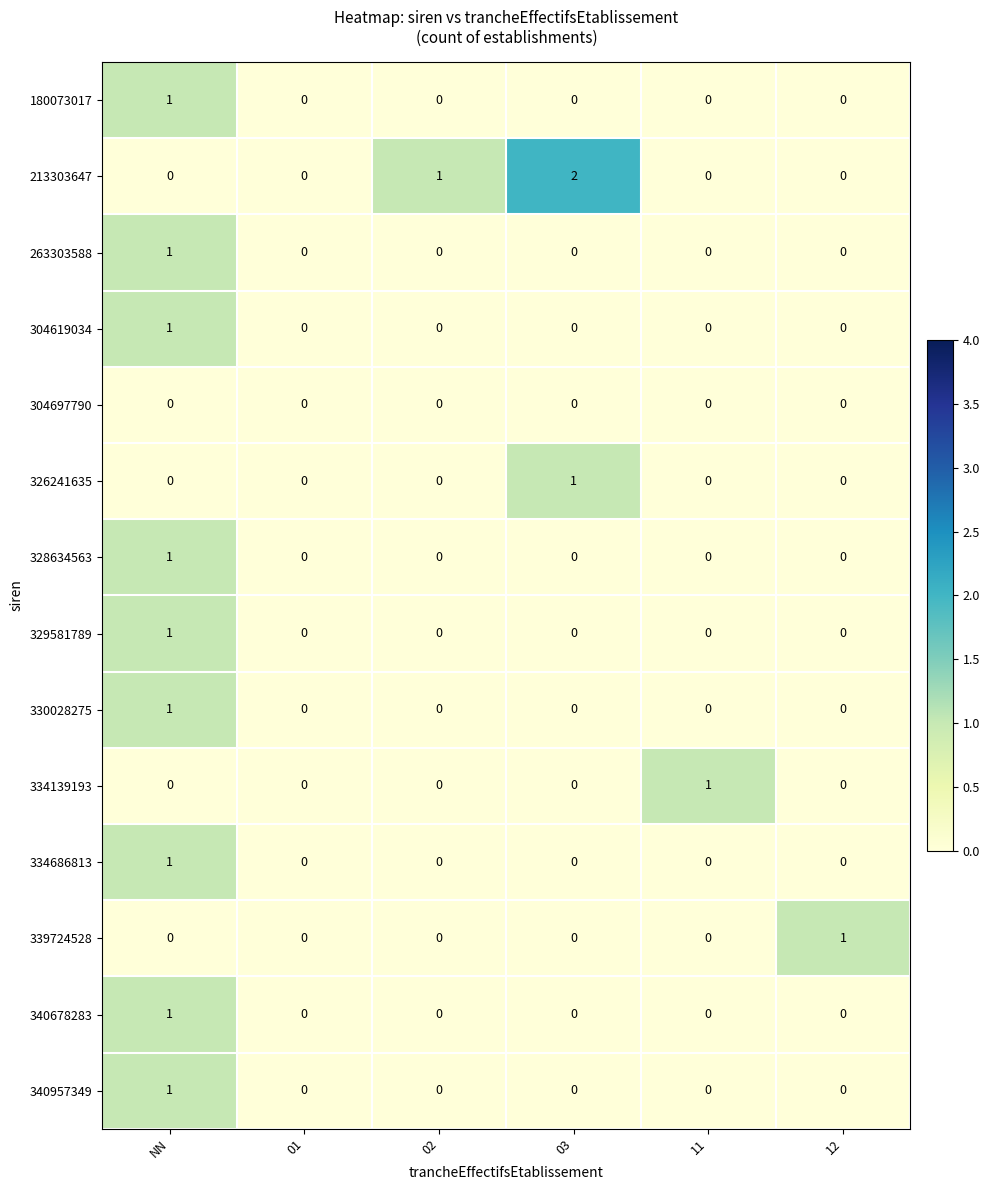

At which label does 334139193 reach its peak?

11